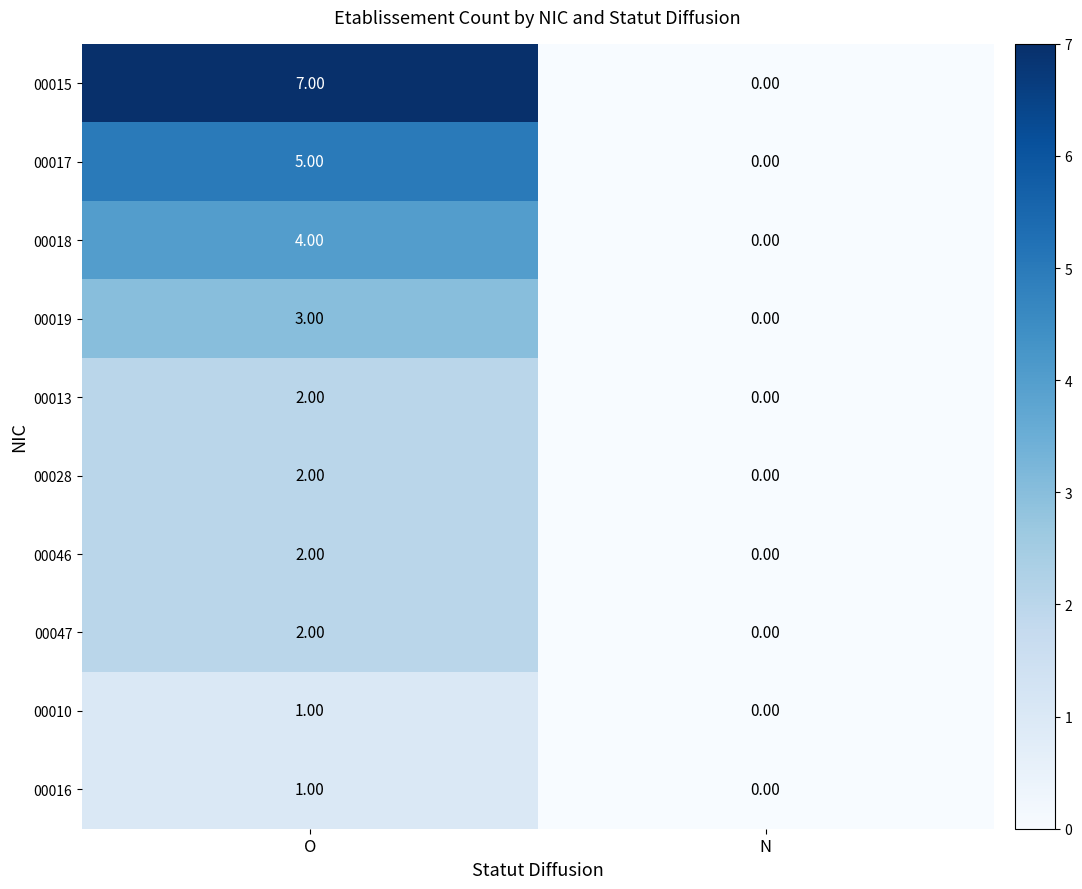

Which series has the largest total across all categories?

00015